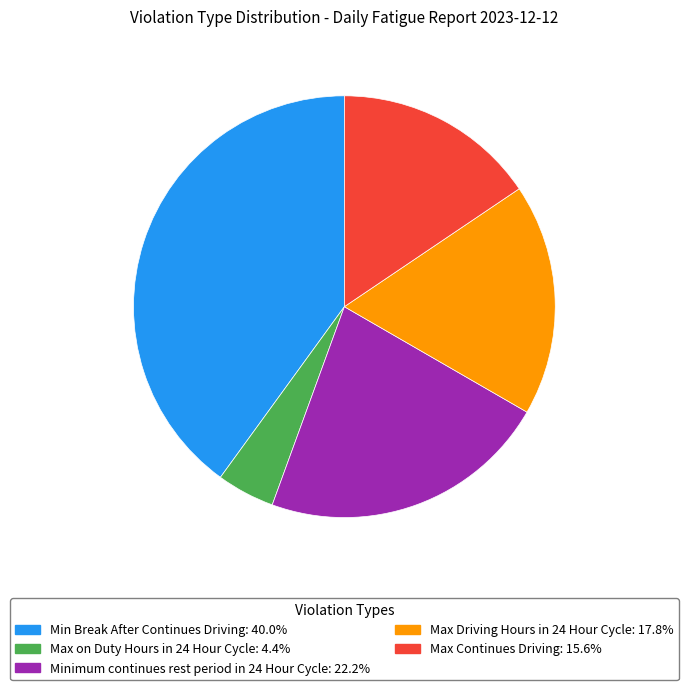

What is the smallest slice in the pie chart?

Max on Duty Hours in 24 Hour Cycle